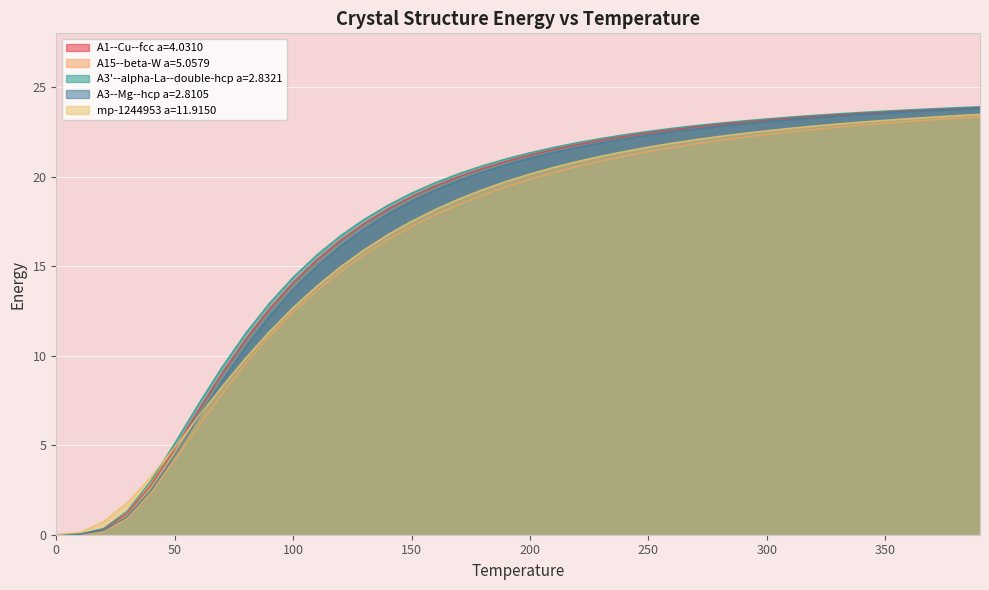

What is the sum of the A3--Mg--hcp a=2.8105 values at 240.0 and 110.0?

37.1